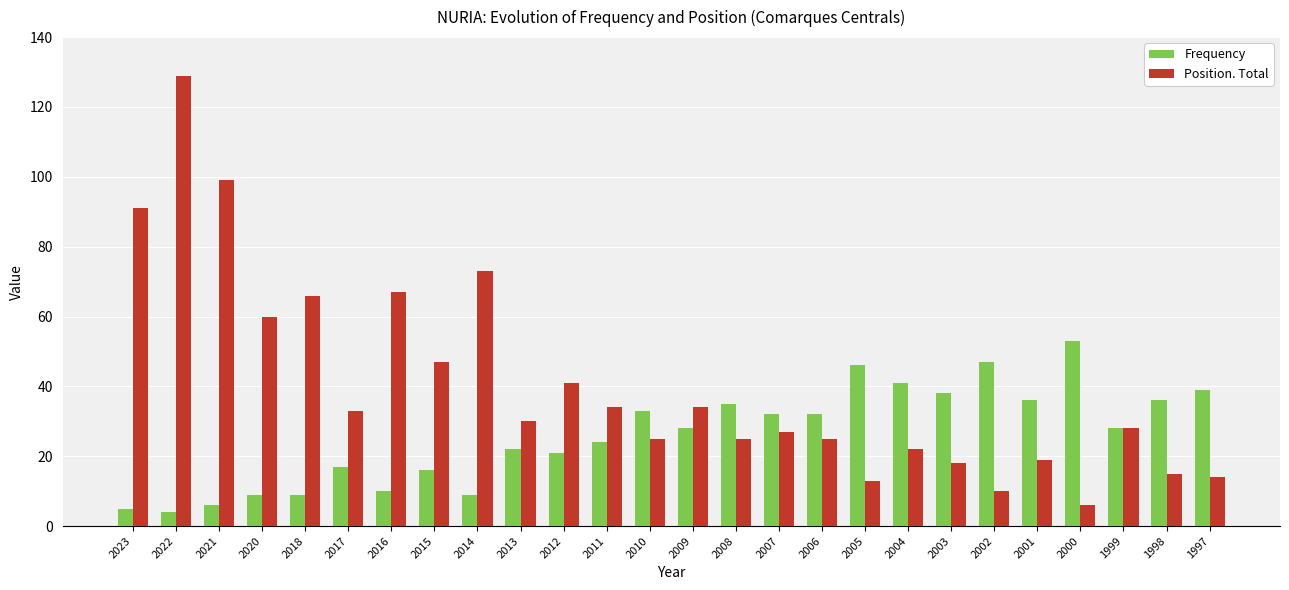

How many bars are there in total?

52